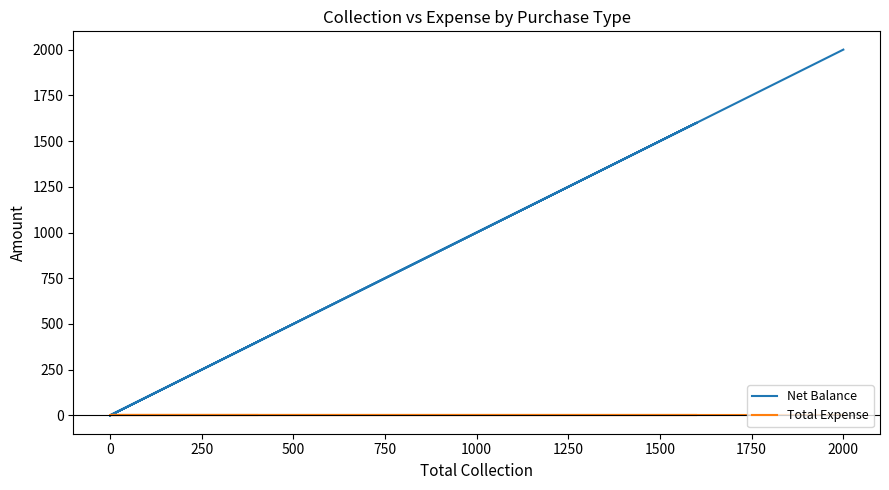

What are all the series names shown in the legend?

Net Balance, Total Expense